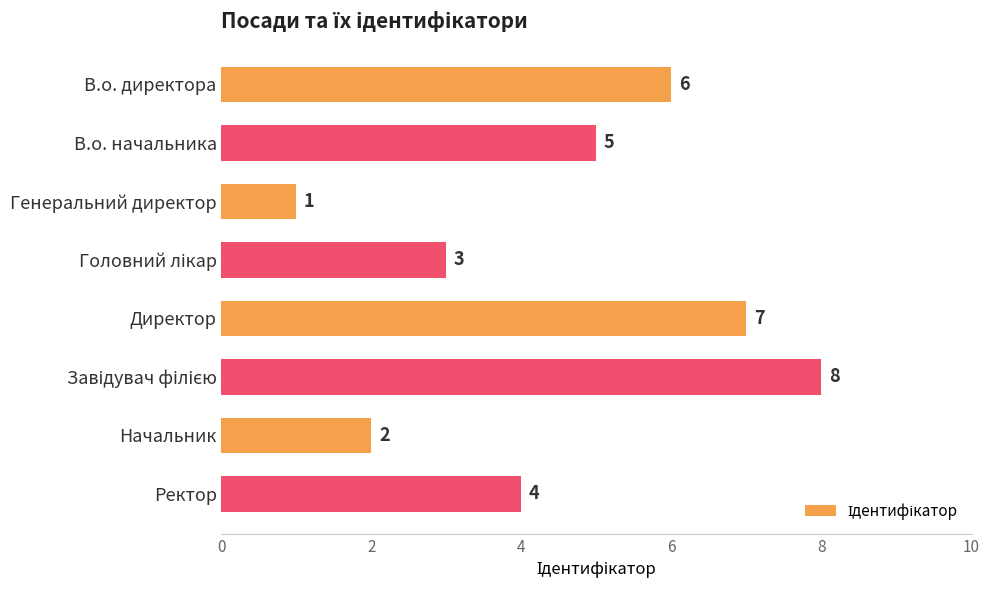

What is the maximum value shown in the chart?

8